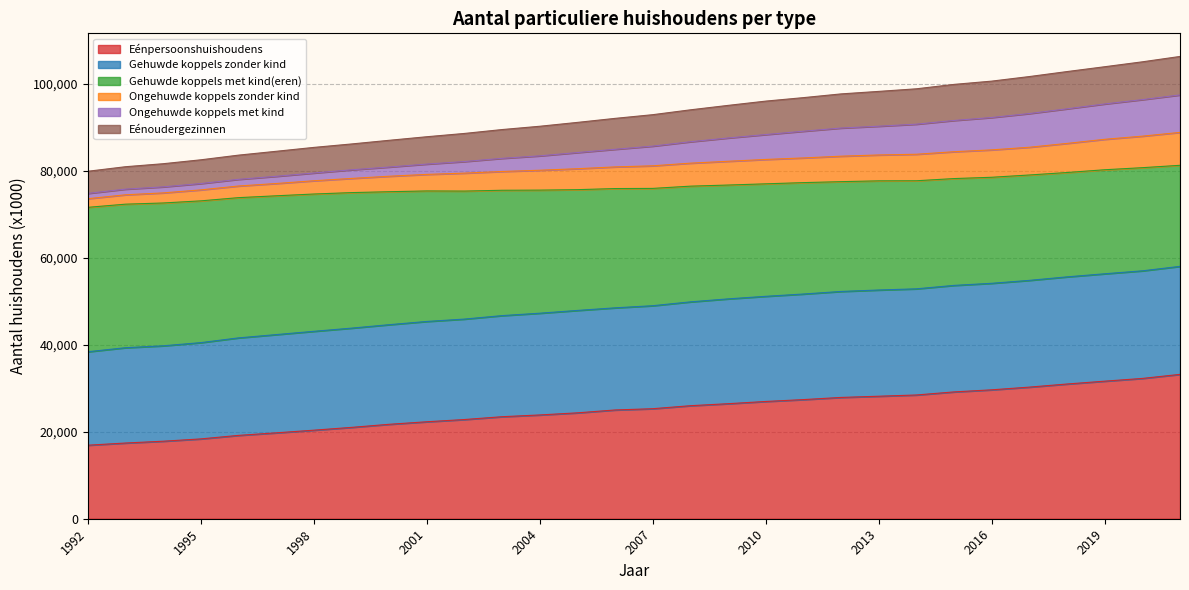

What is the highest value of the Eénpersoonshuishoudens series?

33183